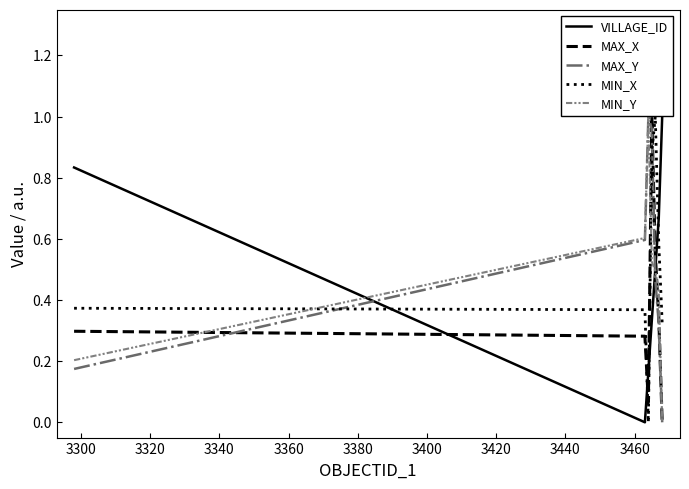

How many intersections are there between MAX_X and MIN_X?

2